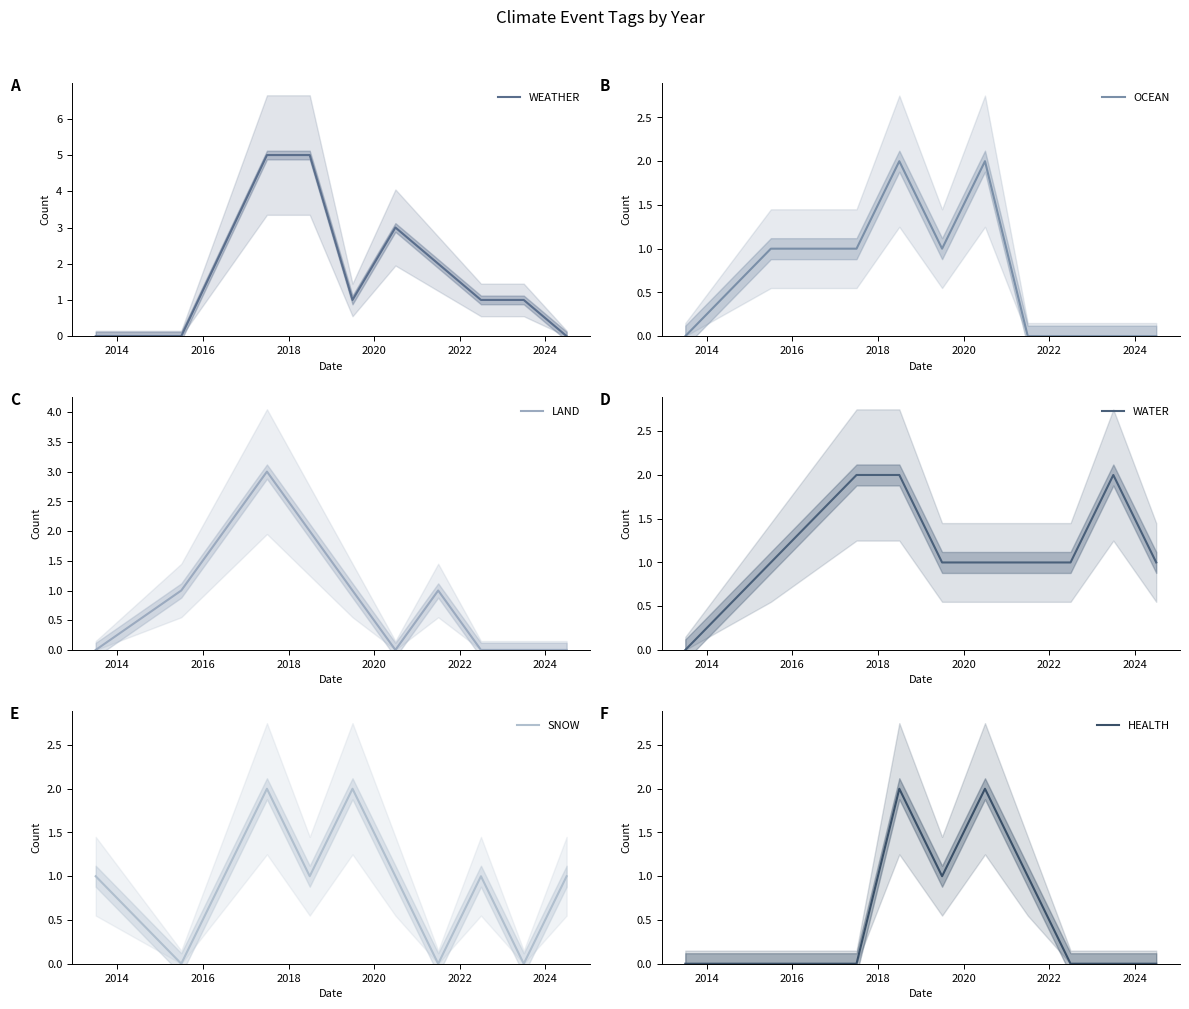

What is the highest value of the WEATHER series?

5